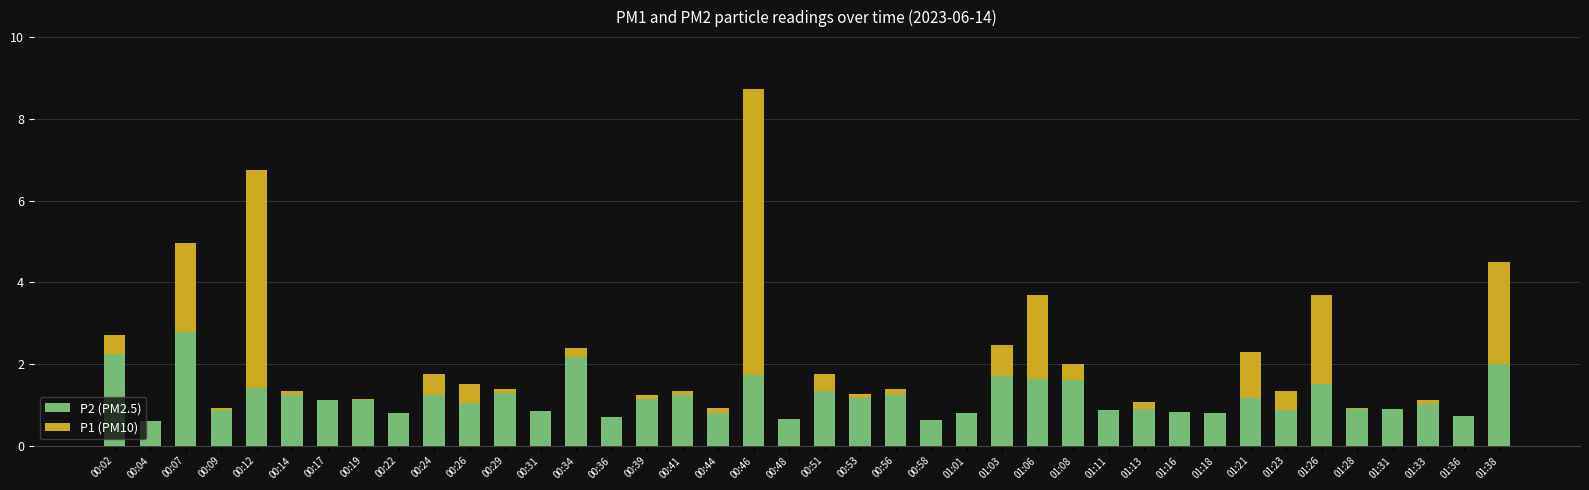

The value of P2 (PM2.5) at 01:16 is 1.3. True or false?

False